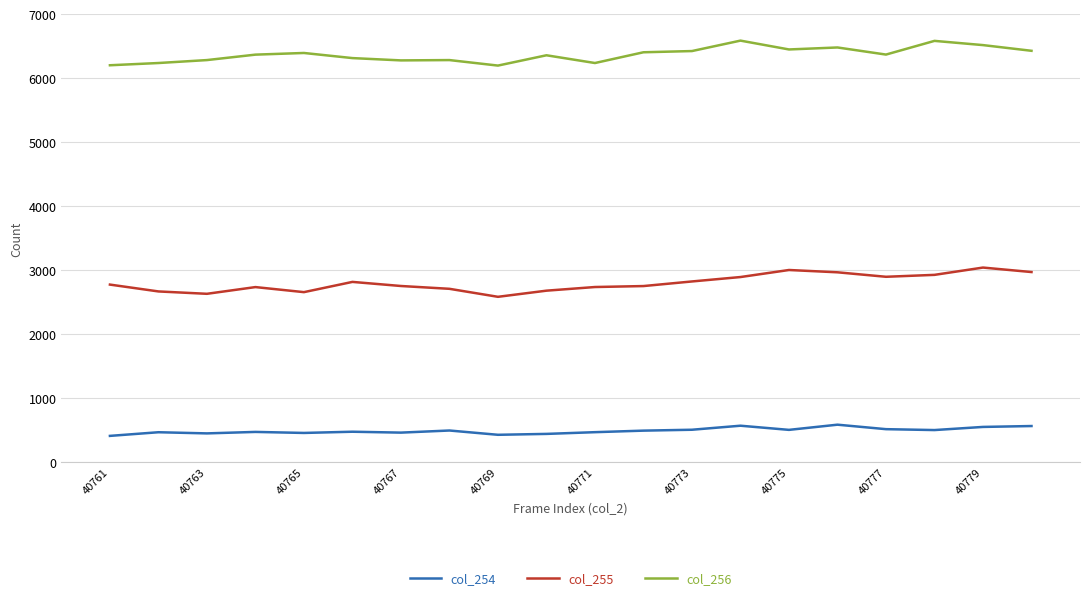

Which series has the largest total across all categories?

col_256